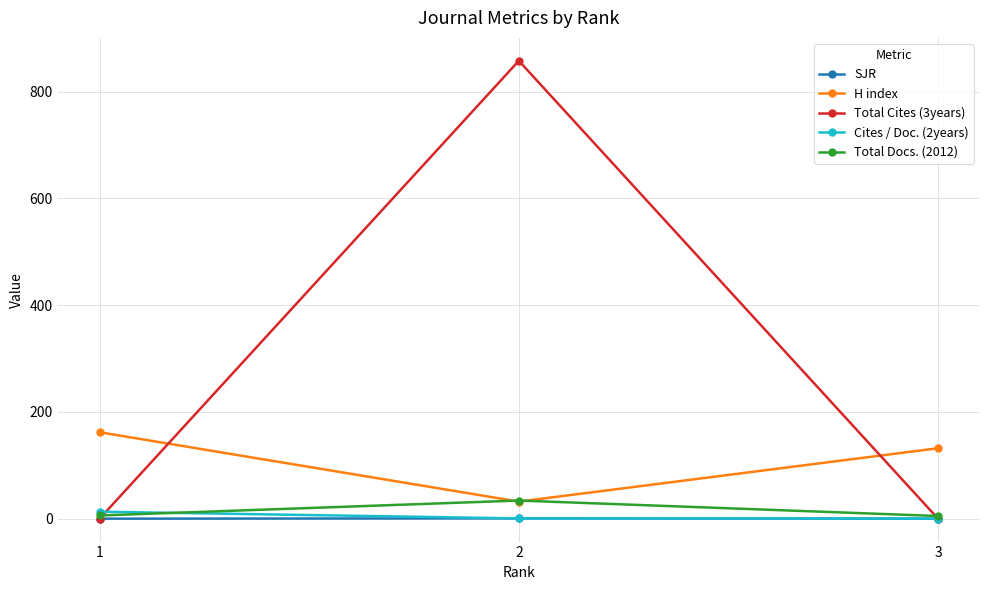

What is the total value across all series at 3?

137.4